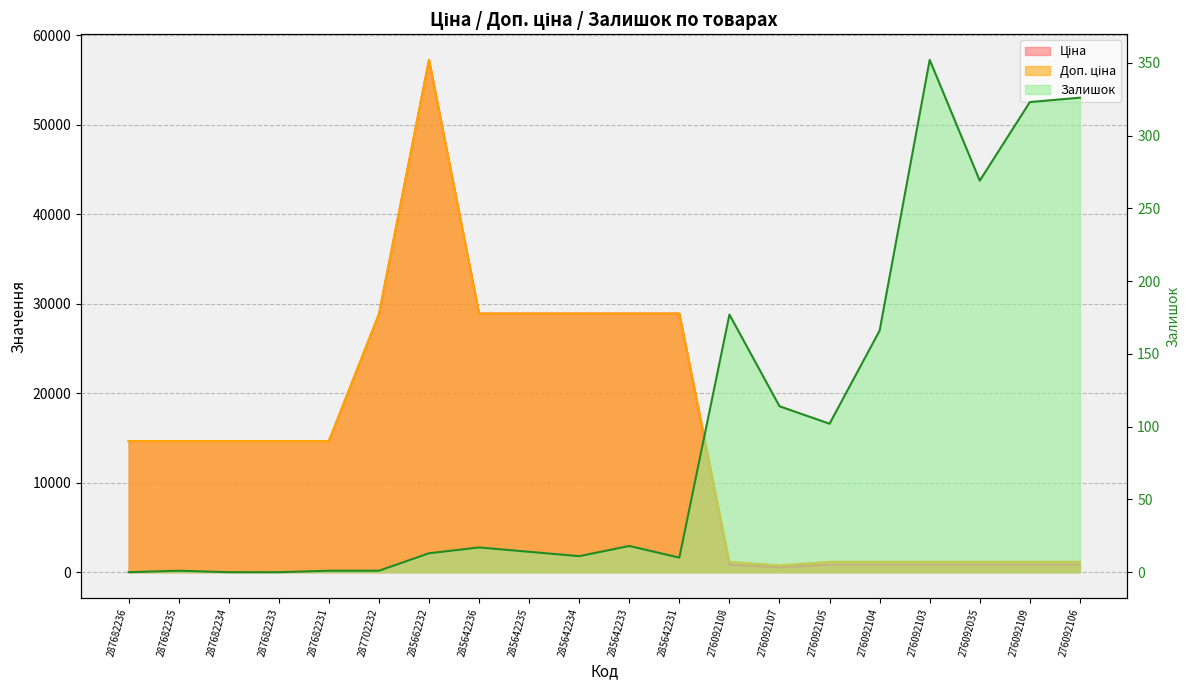

What is the maximum value shown in the chart?

57235.5